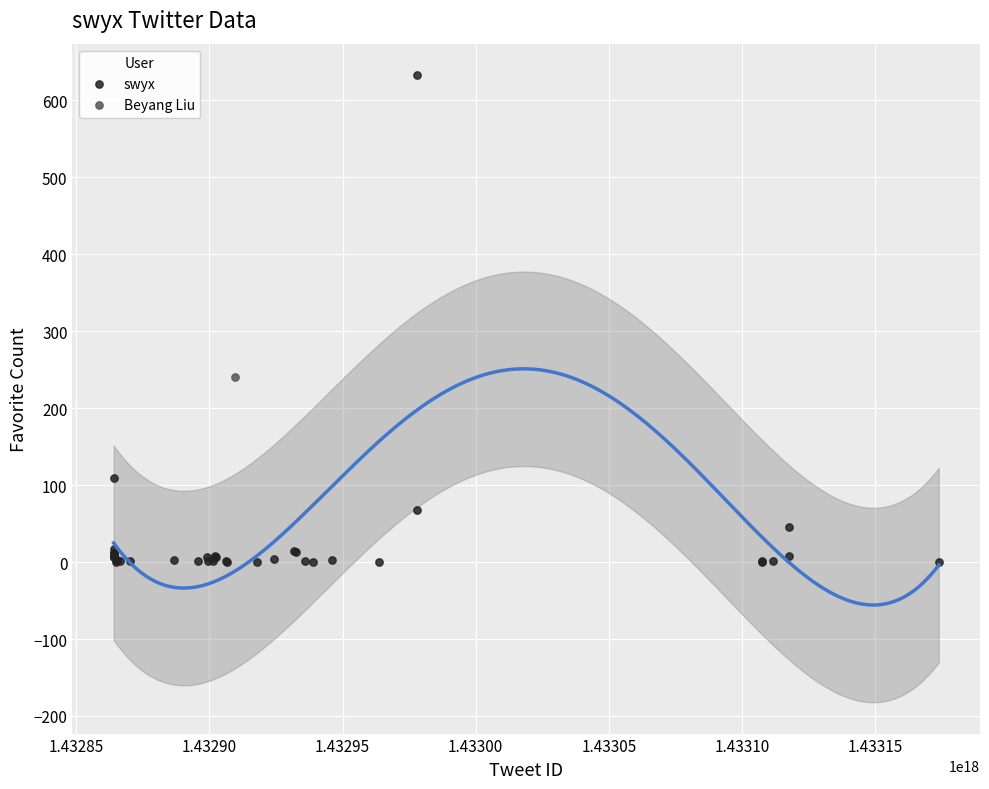

What are all the series names shown in the legend?

swyx, Beyang Liu